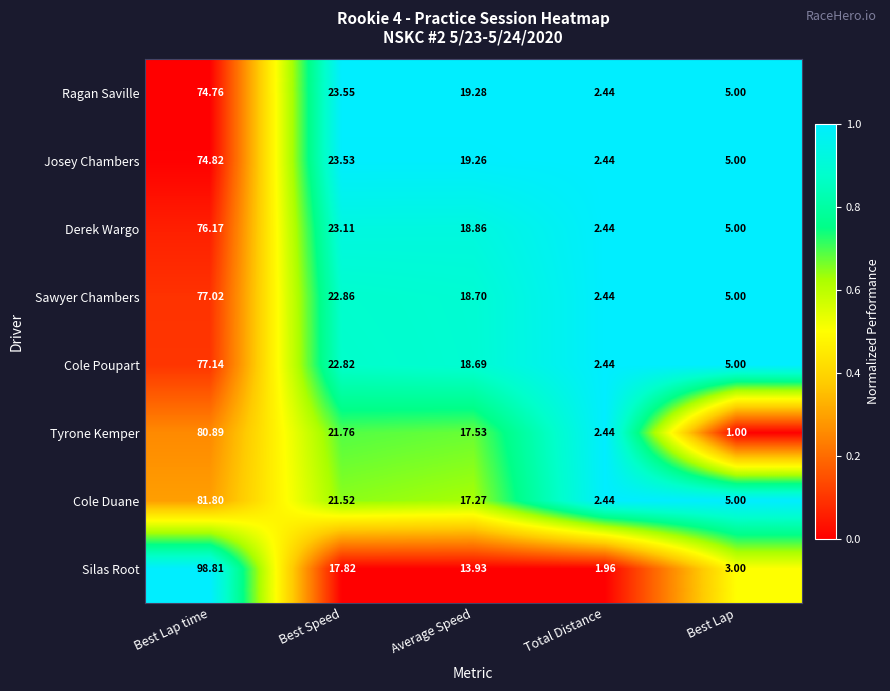

Which category has the highest value in the Silas Root series?

Best Lap time